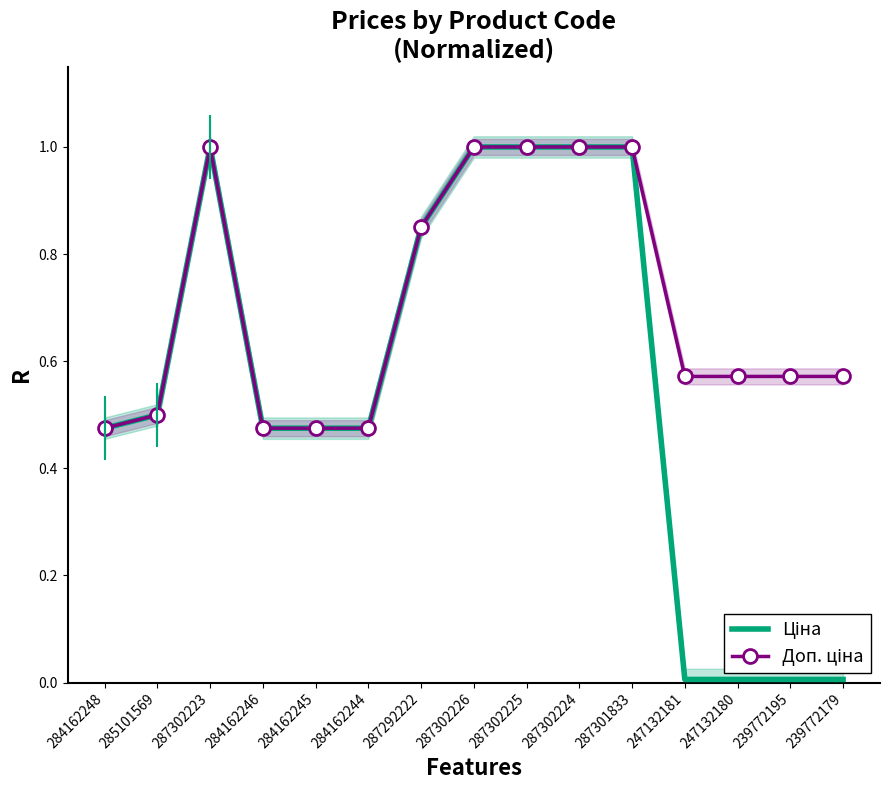

What is the difference between the second highest and second lowest values in the Доп. ціна series?

0.5